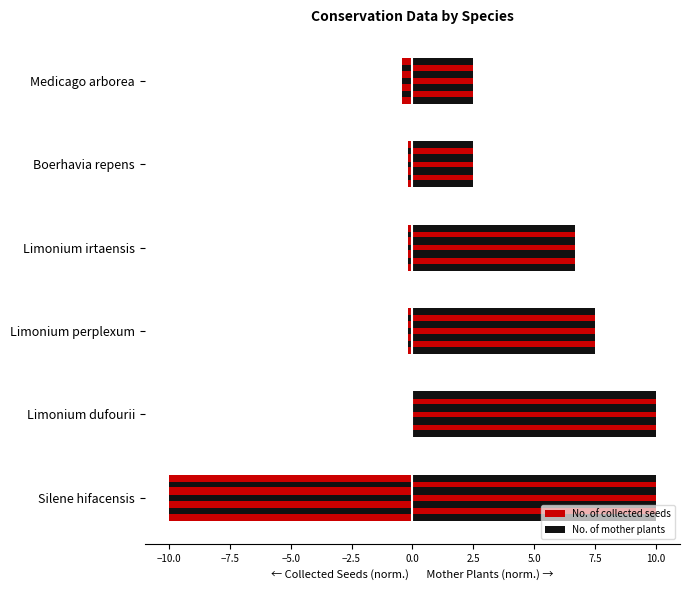

Which series has the largest total across all categories?

No. of mother plants